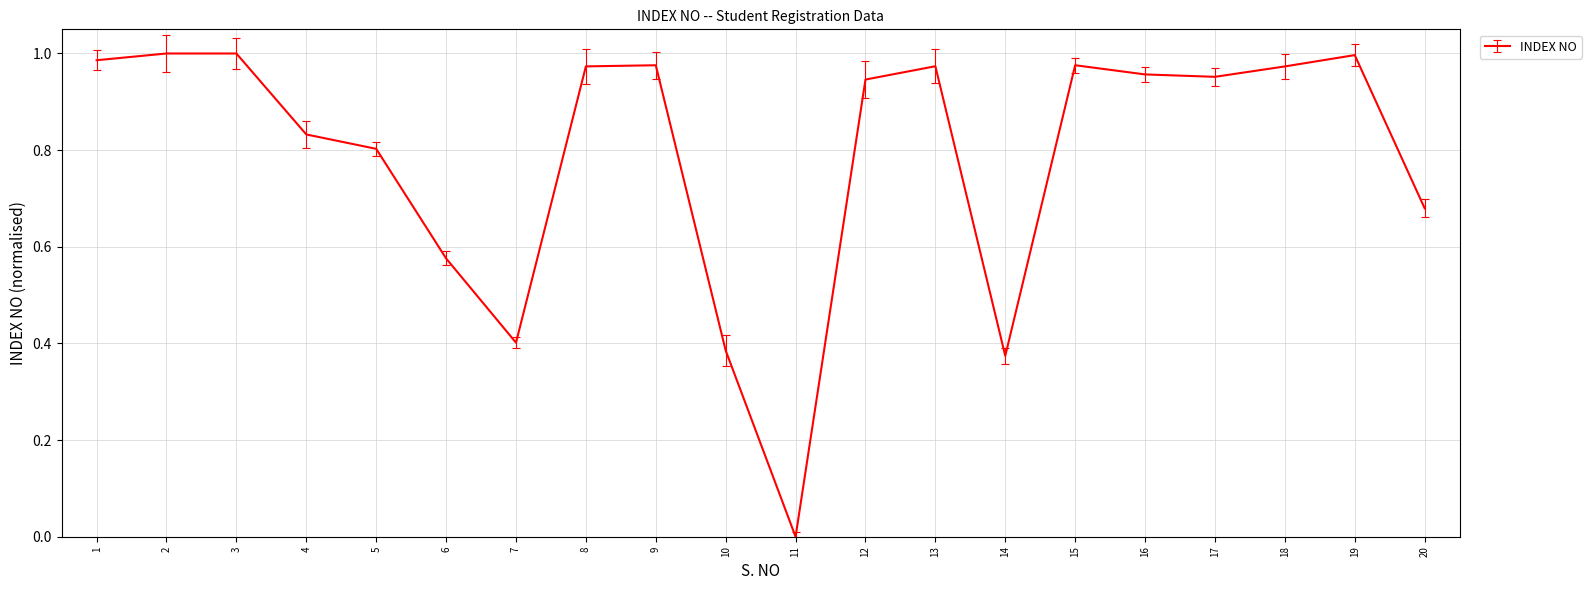

Which category has the lowest value across all series?

11